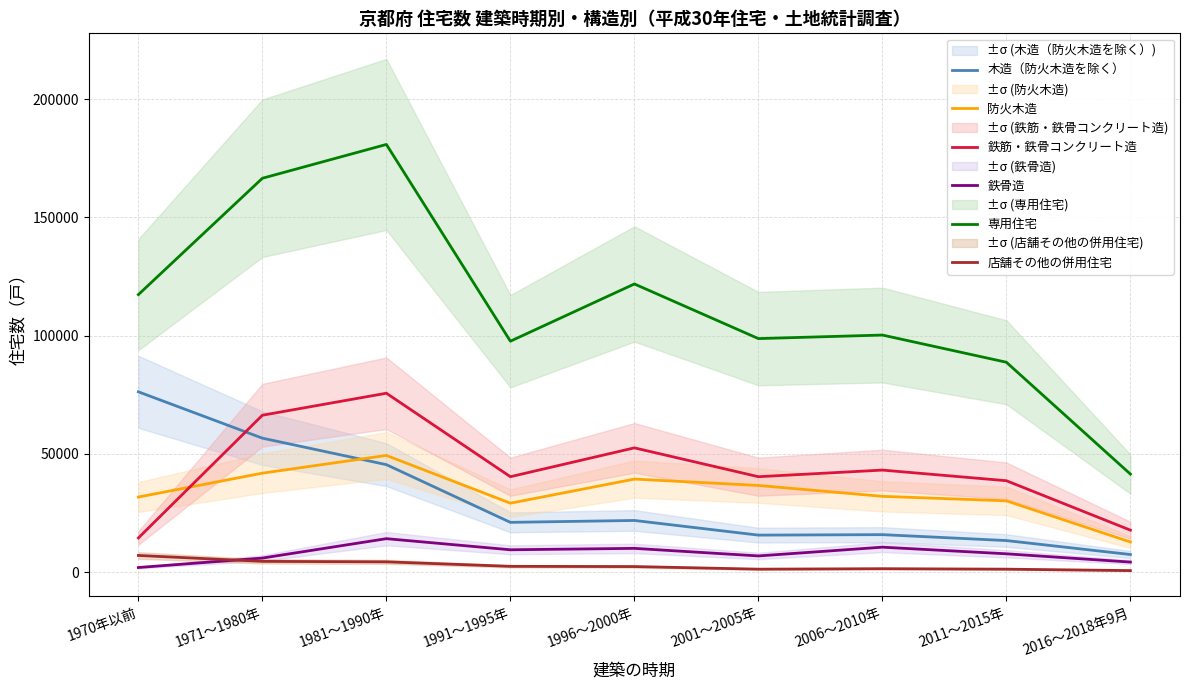

How many distinct data groups are displayed?

6